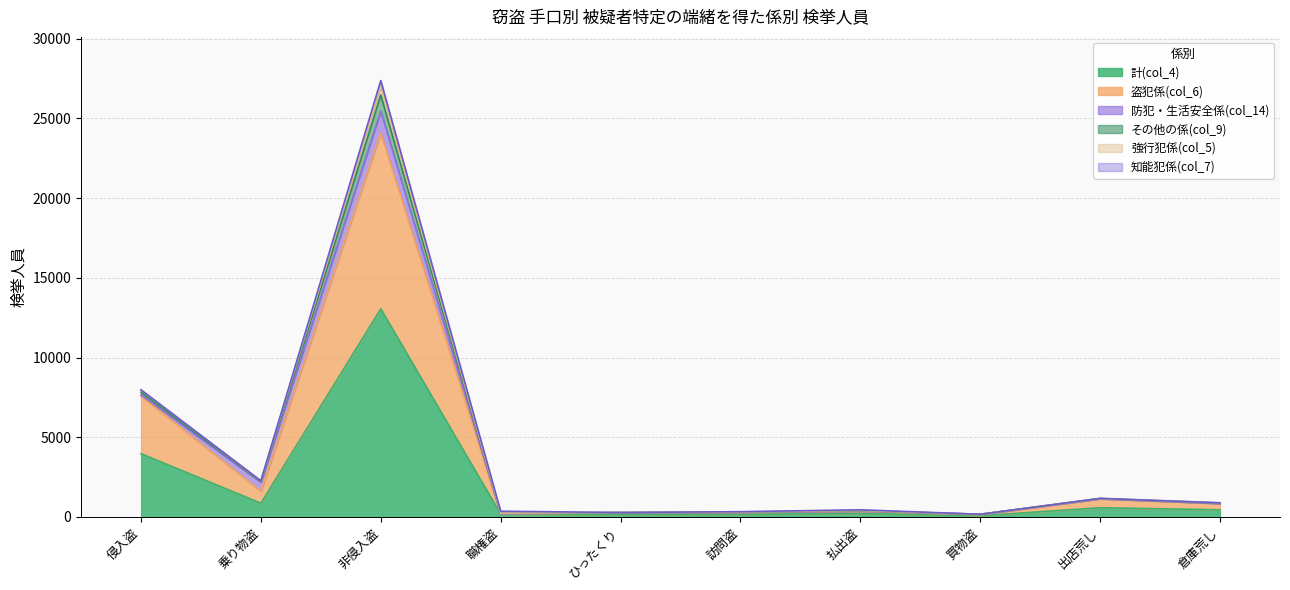

What is the label of the 1st point from the right?

倉庫荒し